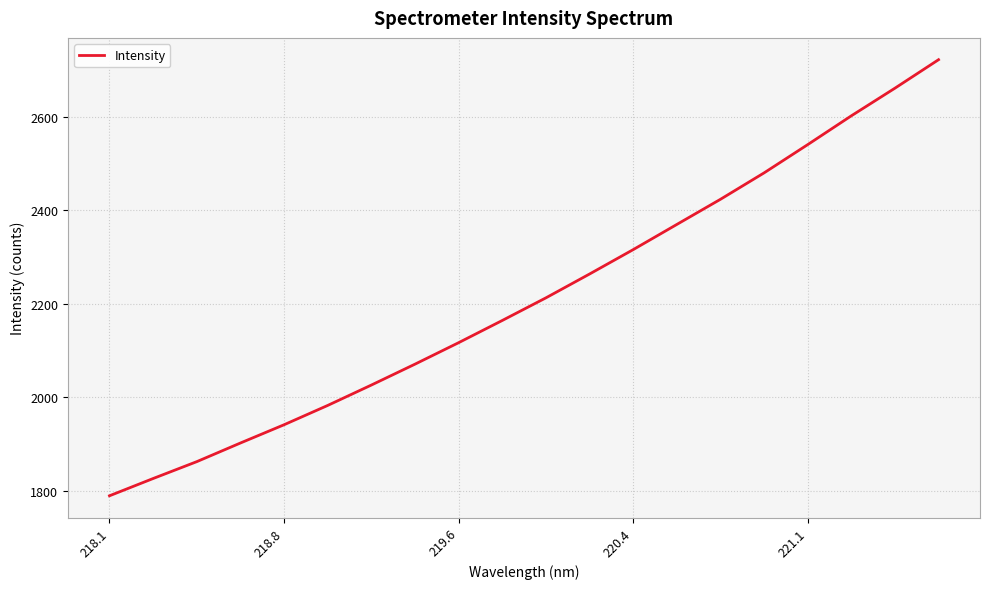

What is the greatest value displayed?

2722.1